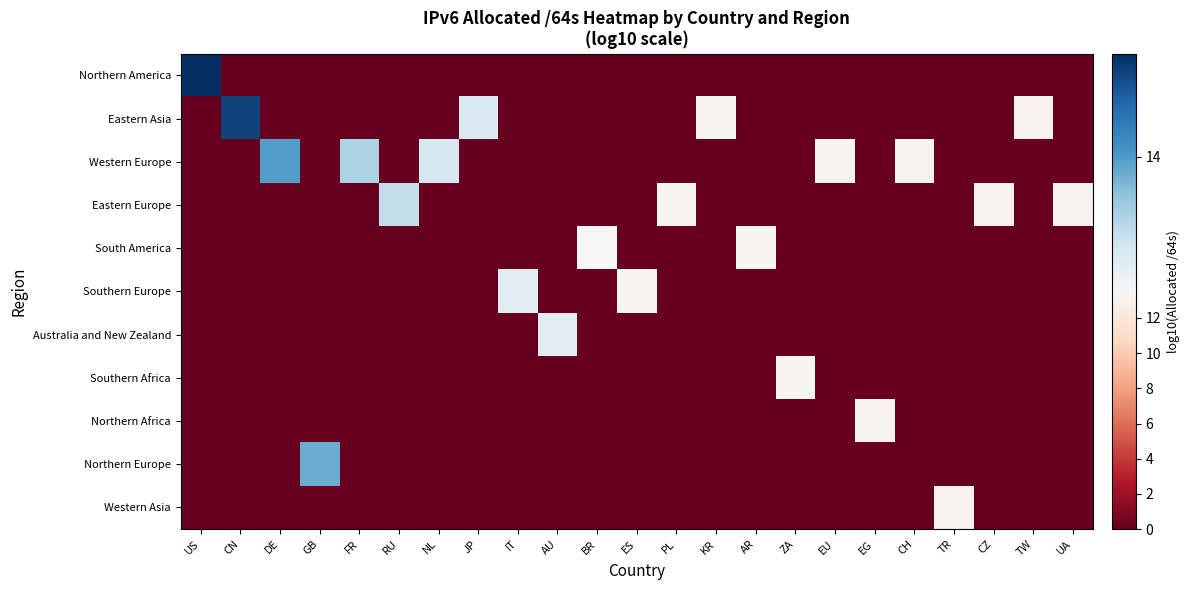

At TR, list the series in order from largest to smallest.

Western Asia, Northern America, Eastern Asia, Western Europe, Eastern Europe, South America, Southern Europe, Australia and New Zealand, Southern Africa, Northern Africa, Northern Europe